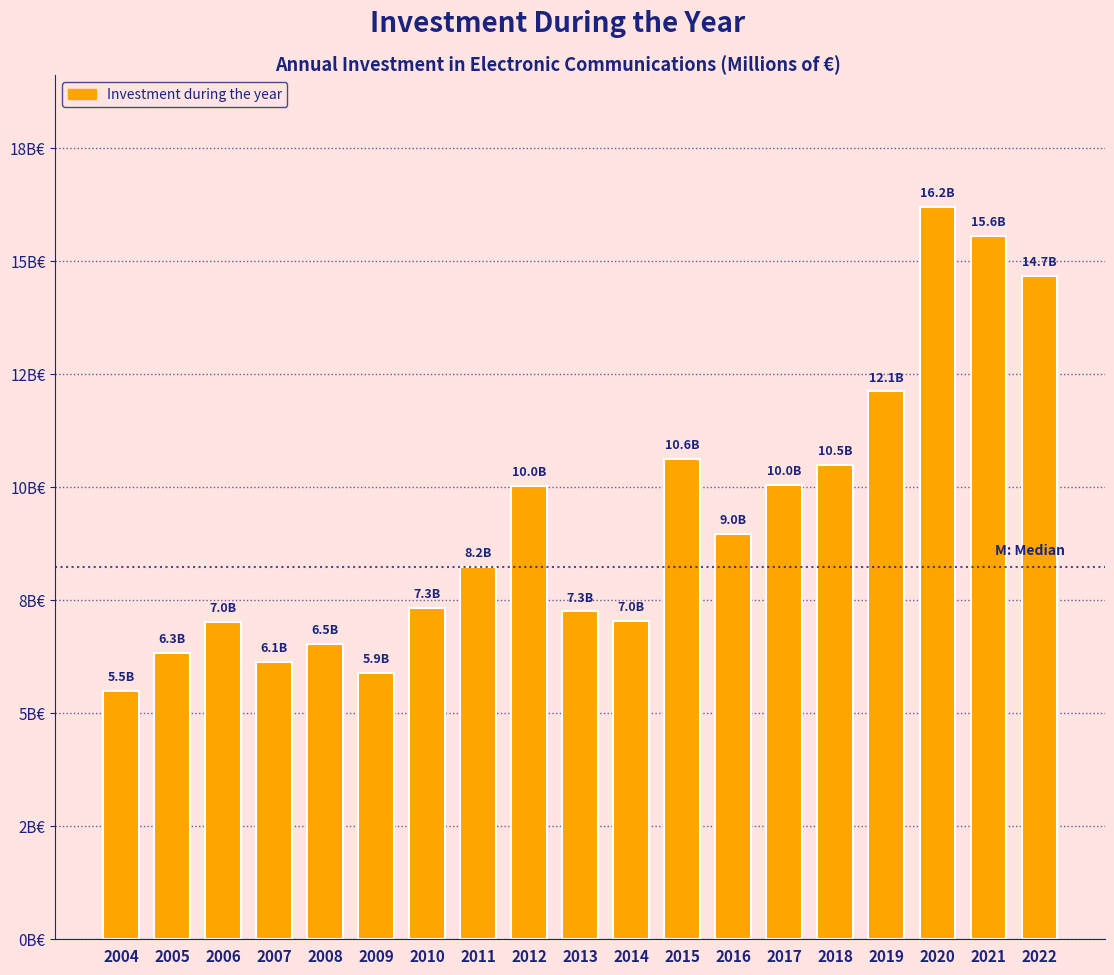

Does the chart contain any negative values?

No